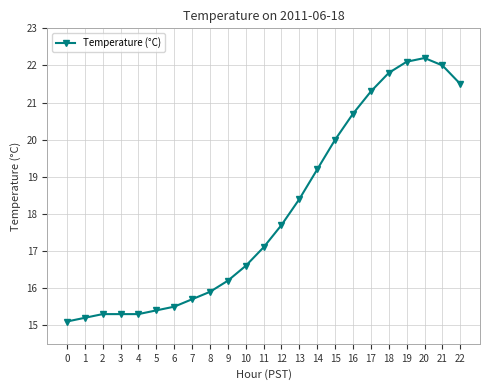

True or false: there are more than 0 points higher than both neighbors.

True